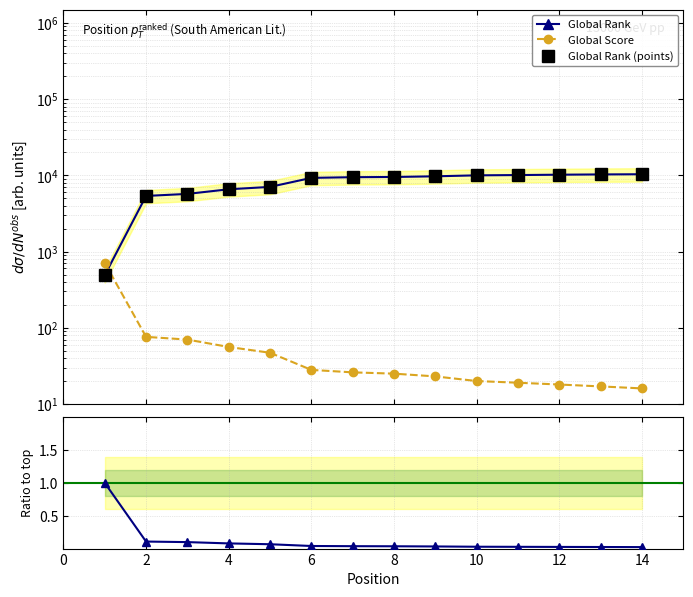

Which series has the largest total across all categories?

Global Rank